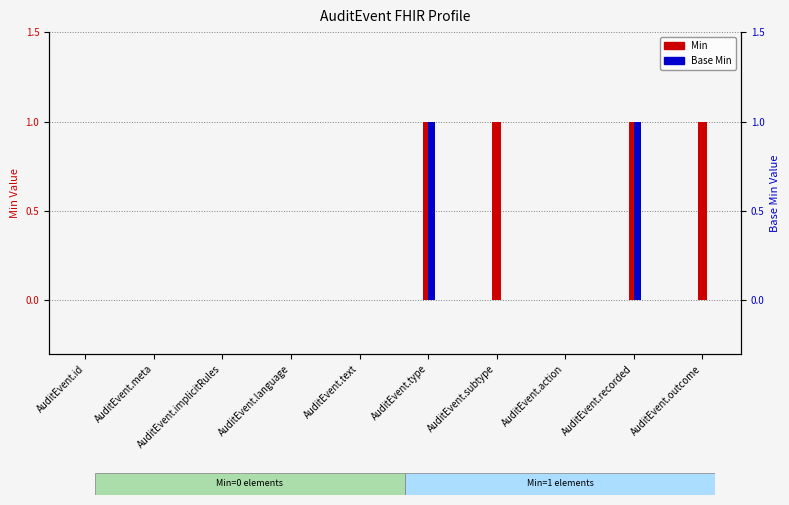

At which category is the sum across all series the highest?

AuditEvent.type